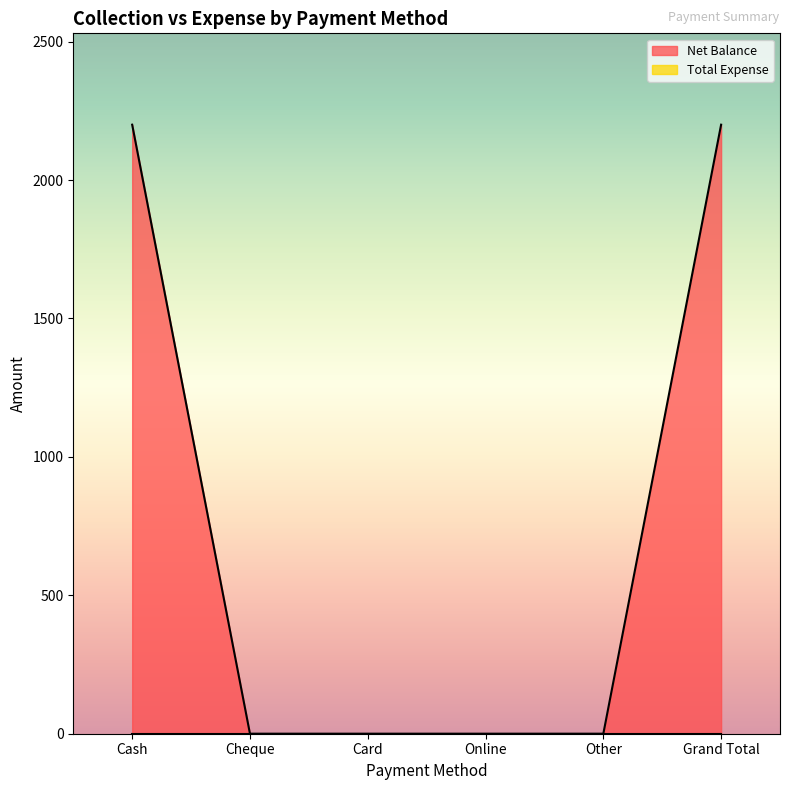

Which category has the lowest value across all series?

Cheque